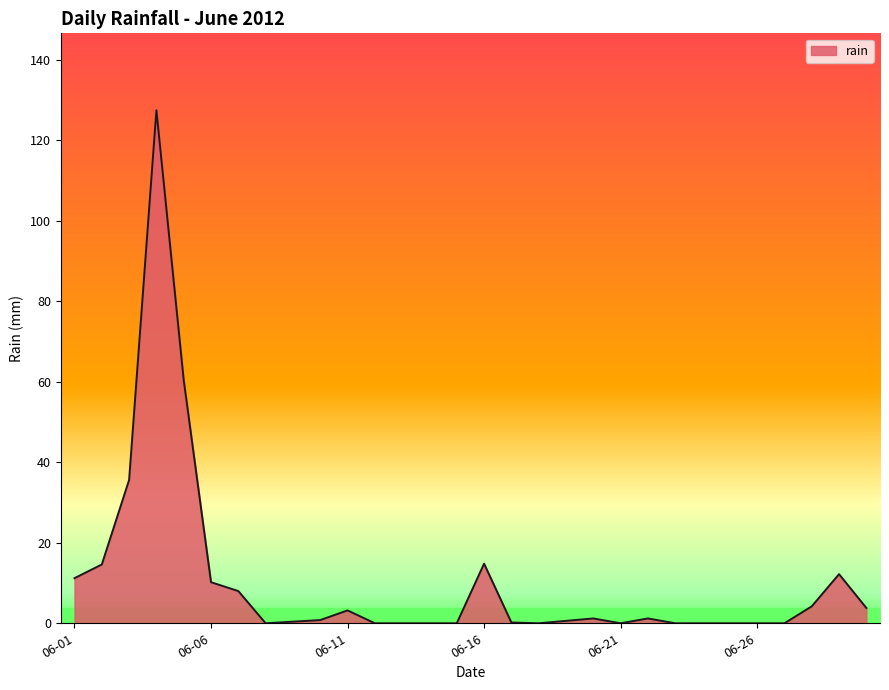

Count the number of data series in this chart.

1